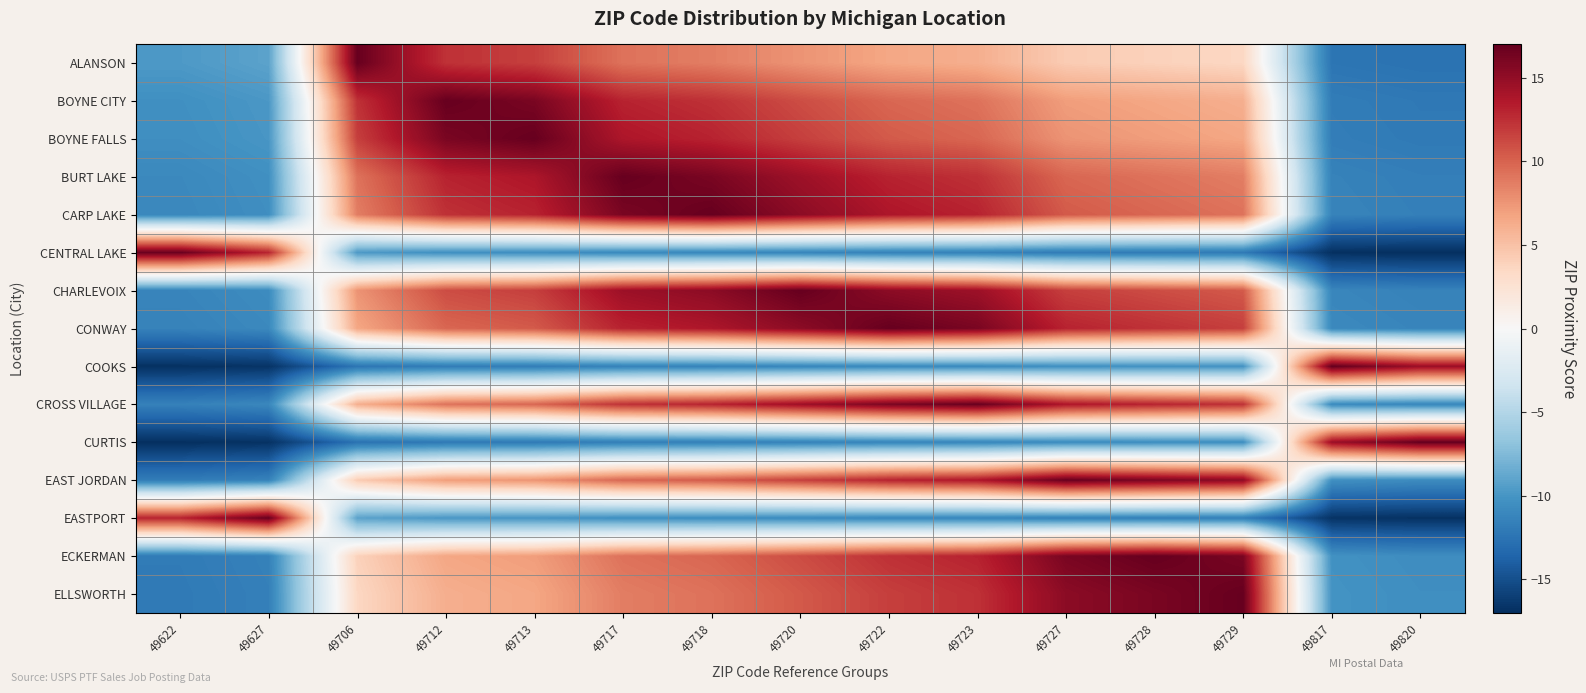

Between 49622 and 49706, which is larger?

49706